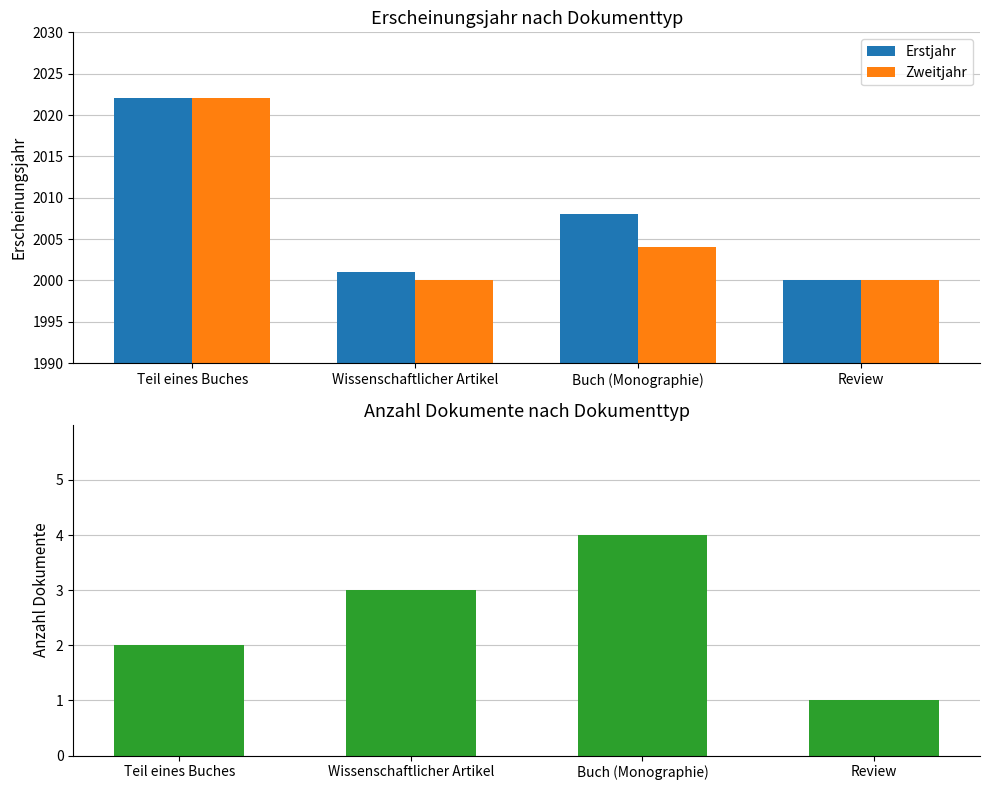

What is the greatest value displayed?

2022